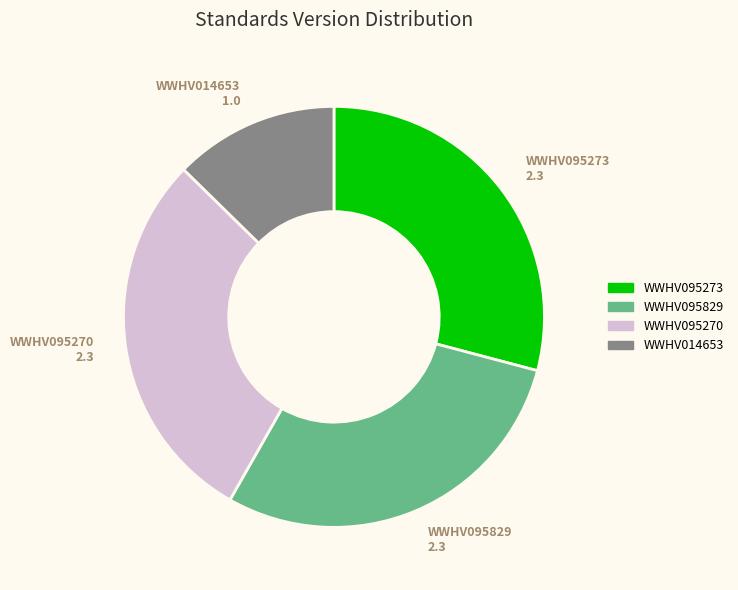

The WWHV095273 slice represents 20% of the pie. True or false?

False